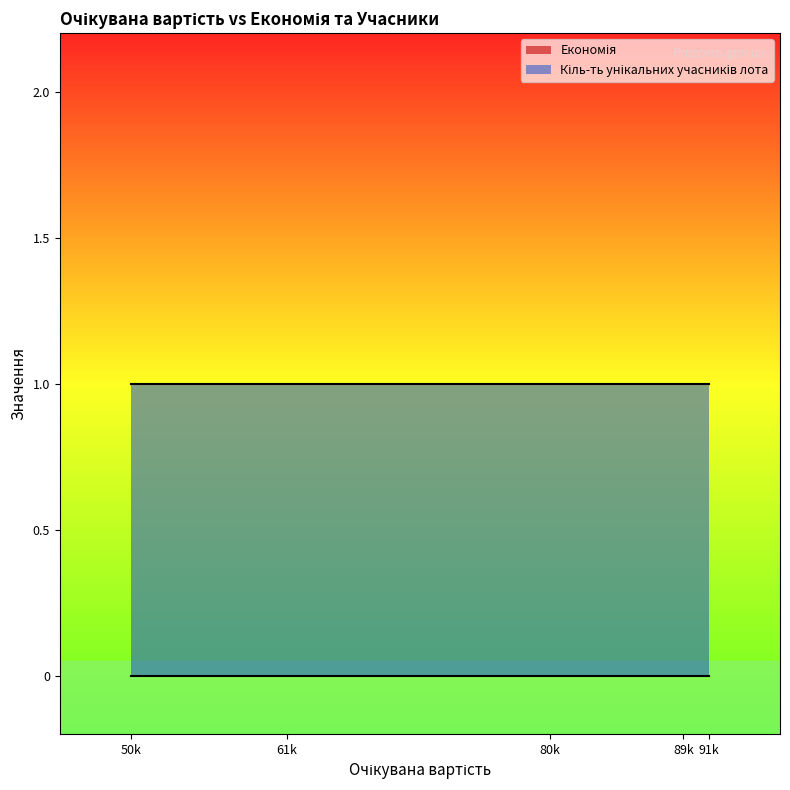

What is the highest value of the Кіль-ть унікальних учасників лота series?

1